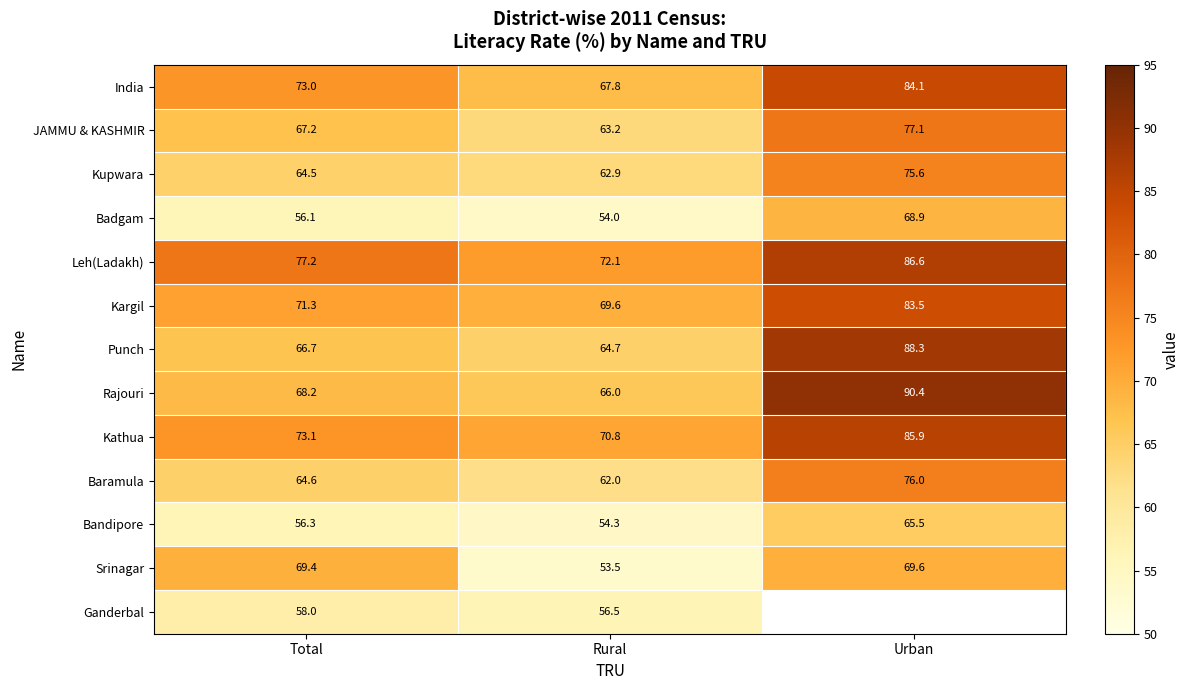

Rank the categories by Kupwara value from lowest to highest.

Rural, Total, Urban